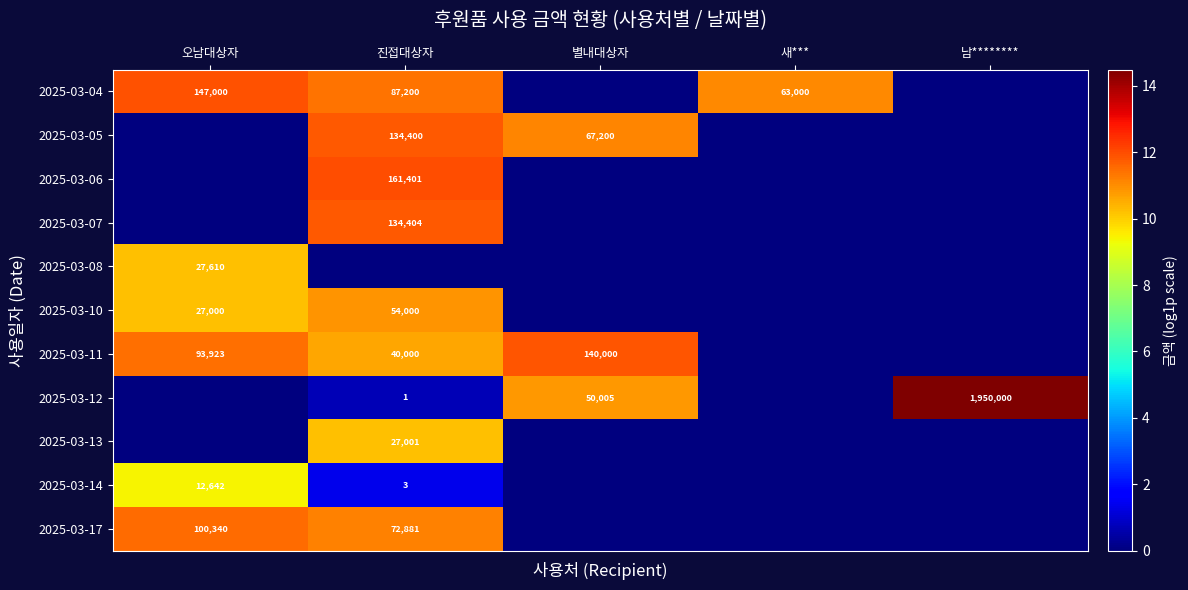

True or false: 2025-03-05 has a value of 182037 at 진접대상자.

False